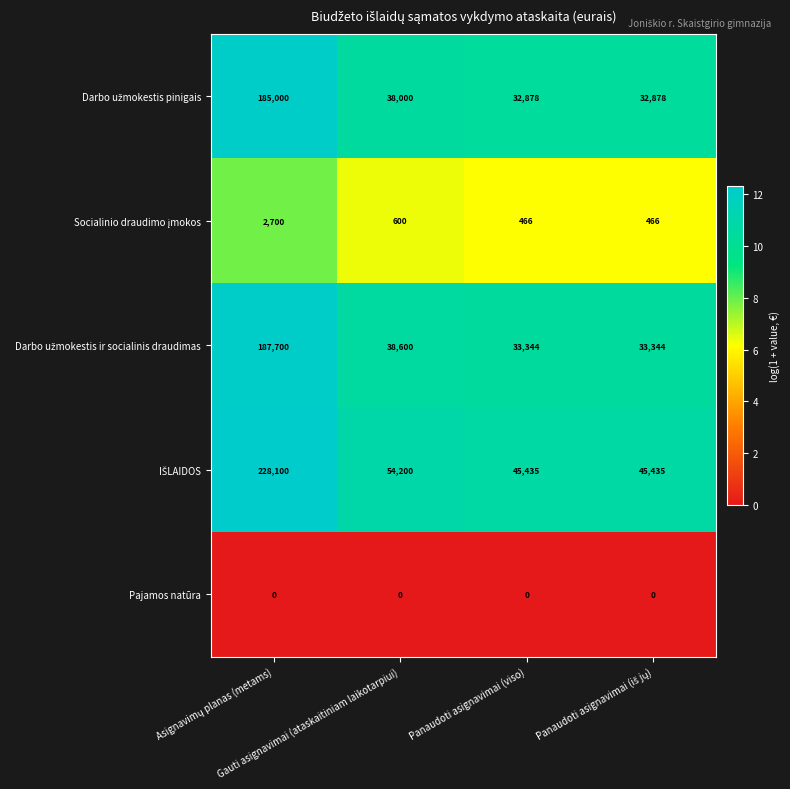

Count the number of categories in the chart.

4